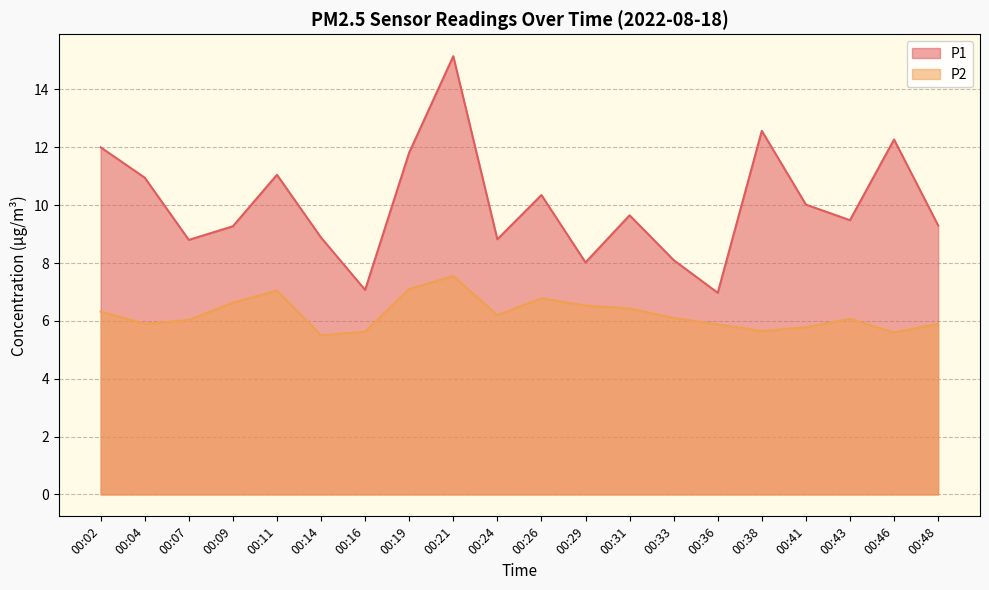

The value of P2 at 00:16 is 5.6. True or false?

True